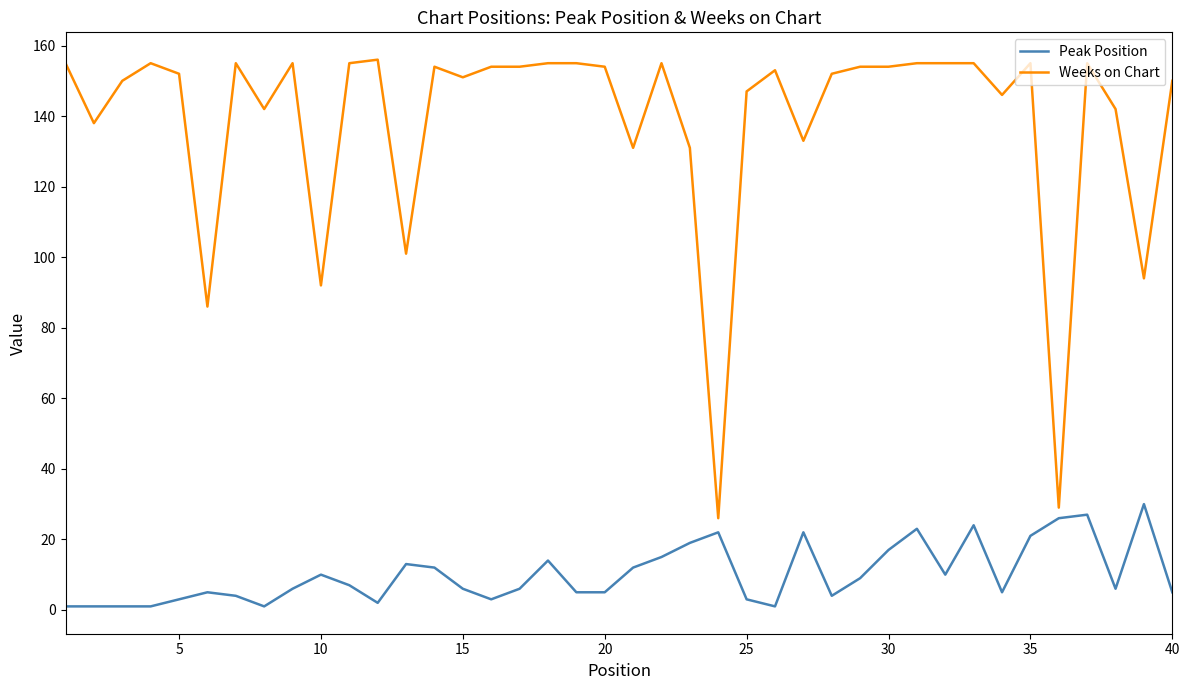

Rank the series by their maximum value, from highest to lowest.

Weeks on Chart, Peak Position